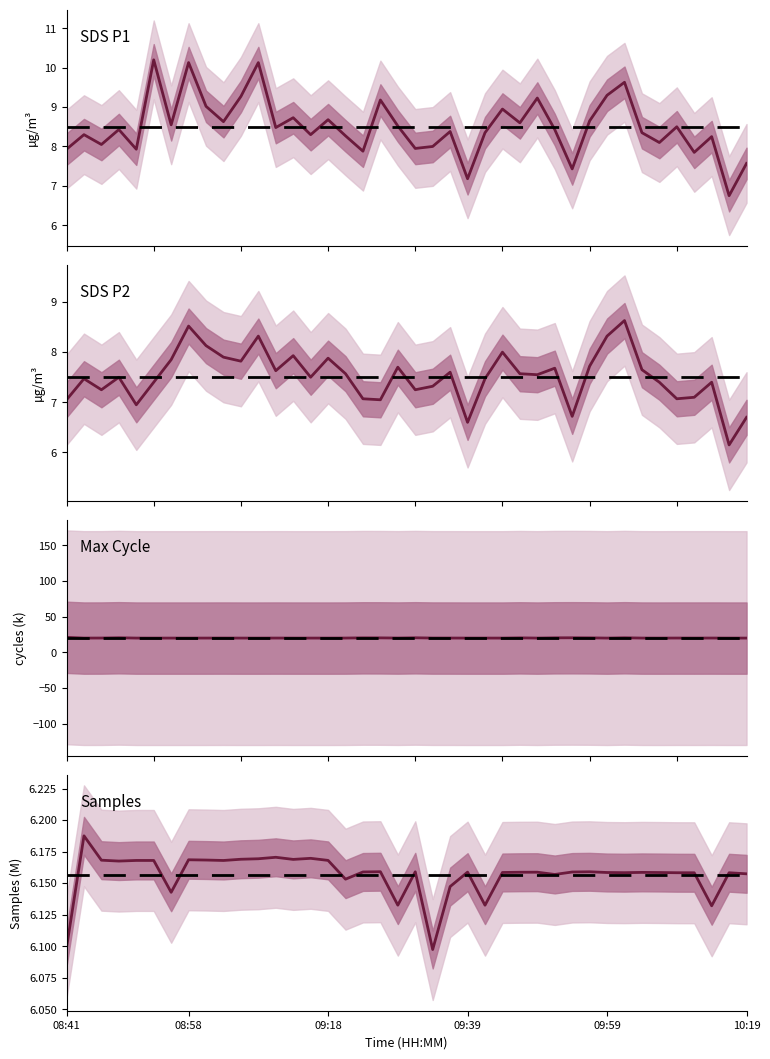

Which has a higher value, 30 or 35?

30